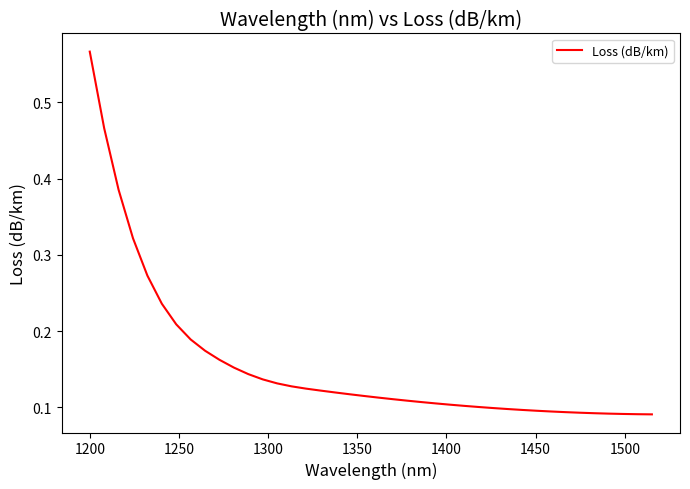

How many lines are shown in the chart?

1